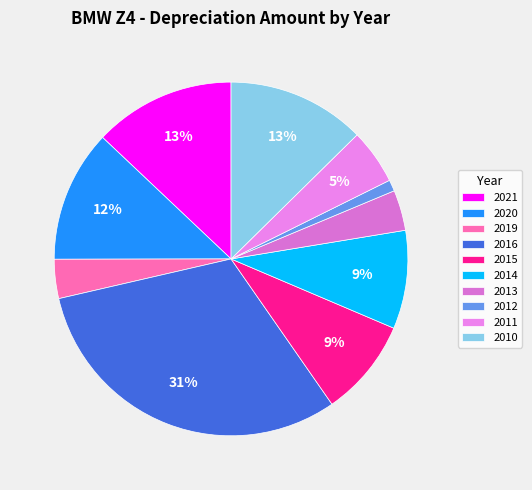

Does 2015 account for over 50% of the chart?

No